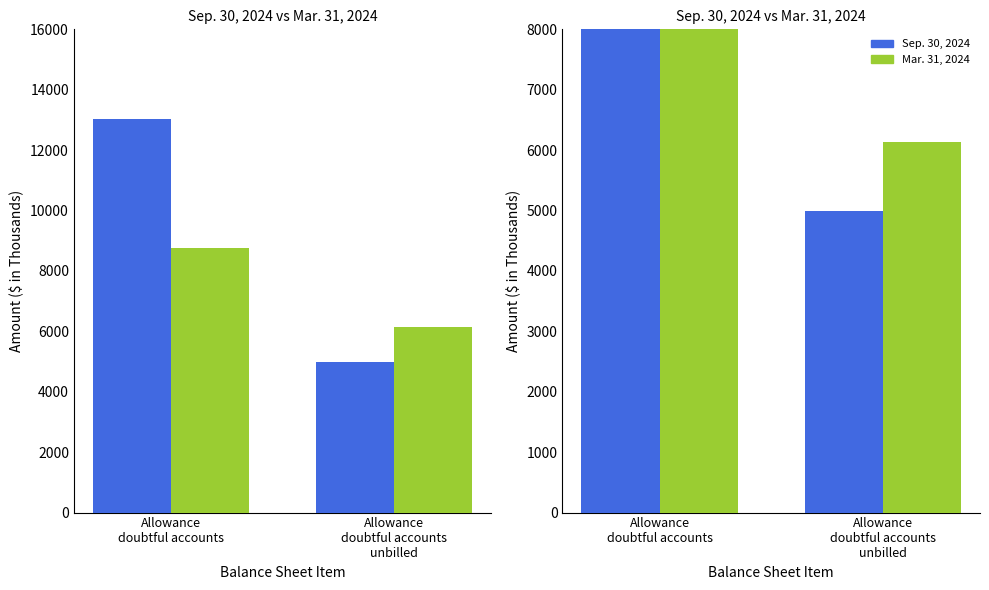

The Mar. 31, 2024 series shows 14860 at Allowance
doubtful accounts. True or false?

False